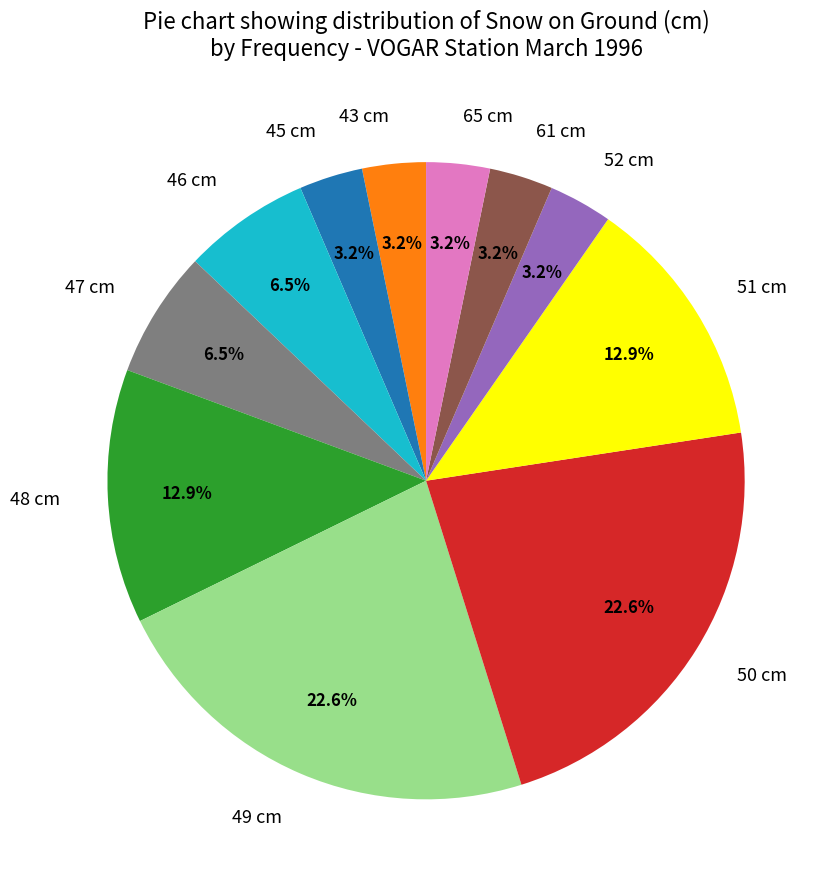

Is there a majority slice in this chart?

No